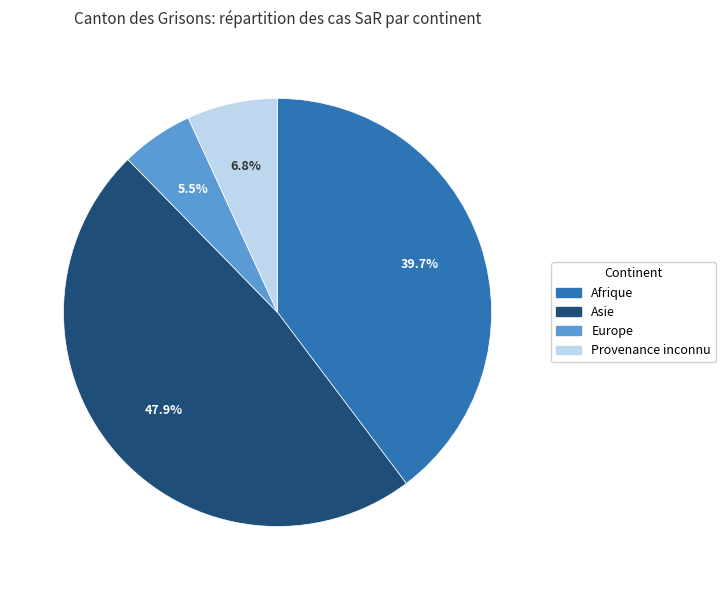

Count the number of slices in the pie.

4